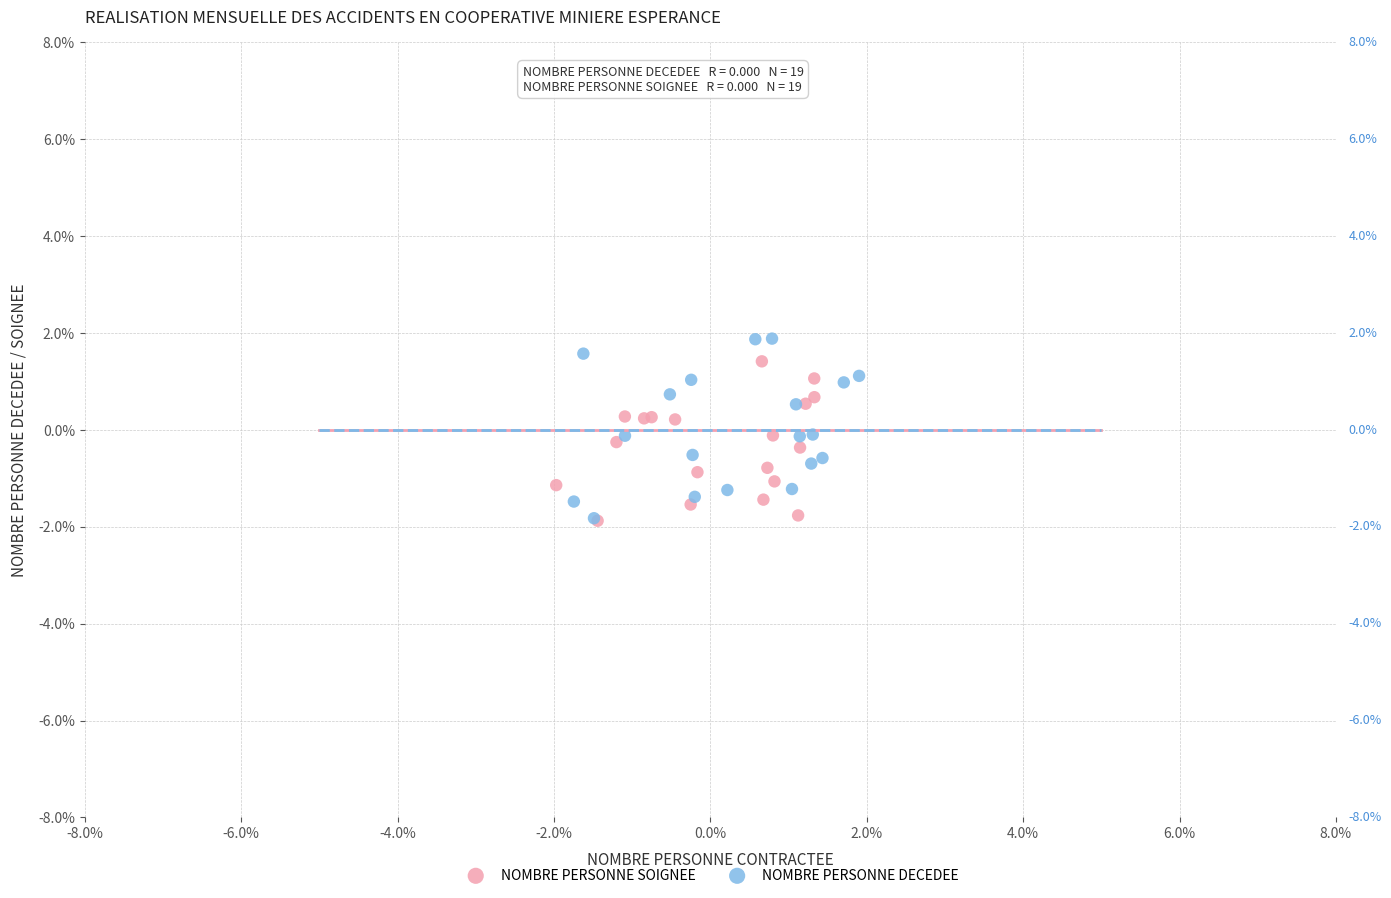

What are all the series names shown in the legend?

NOMBRE PERSONNE SOIGNEE, NOMBRE PERSONNE DECEDEE